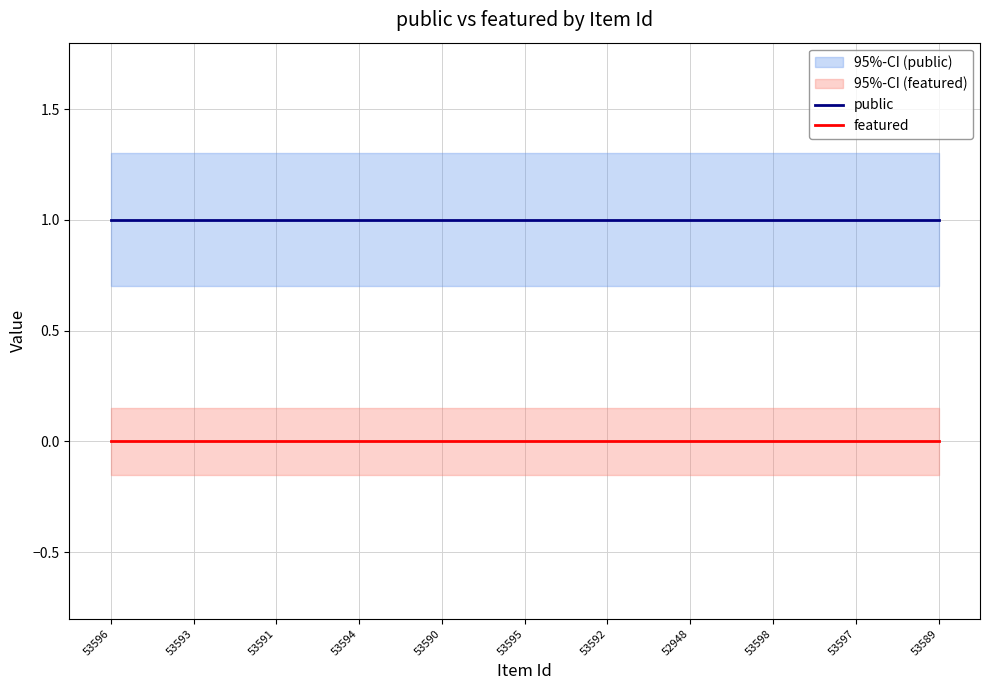

What is the label of the 3rd point from the right?

53598